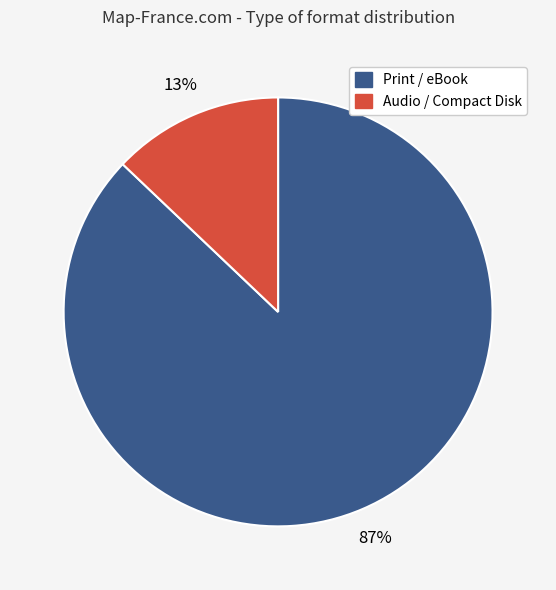

Does any single category account for the majority?

Yes